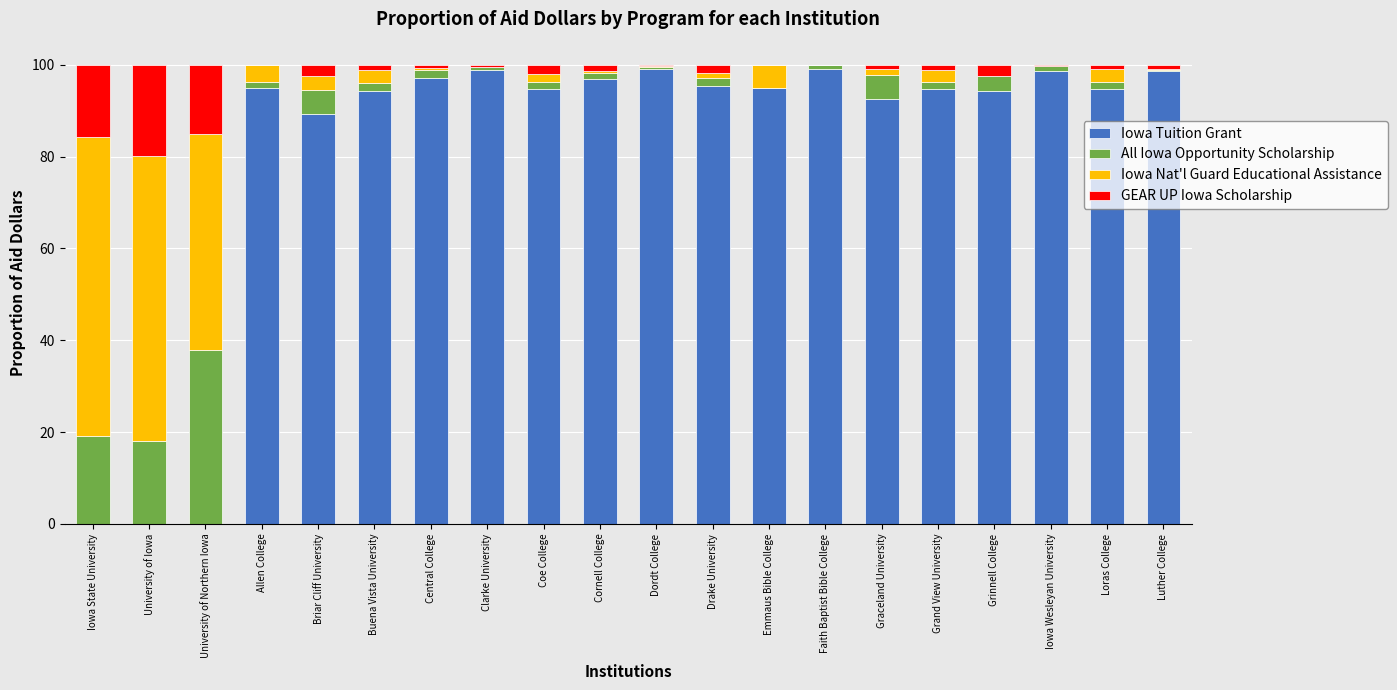

What is the total value across all series at University of Northern Iowa?

100.0